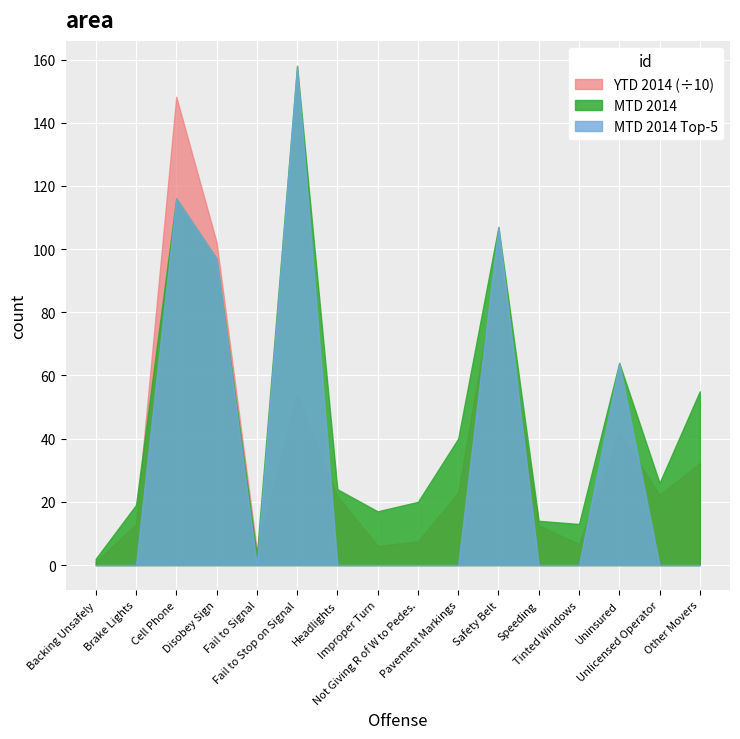

At which label does MTD 2014 reach its peak?

Fail to Stop on Signal